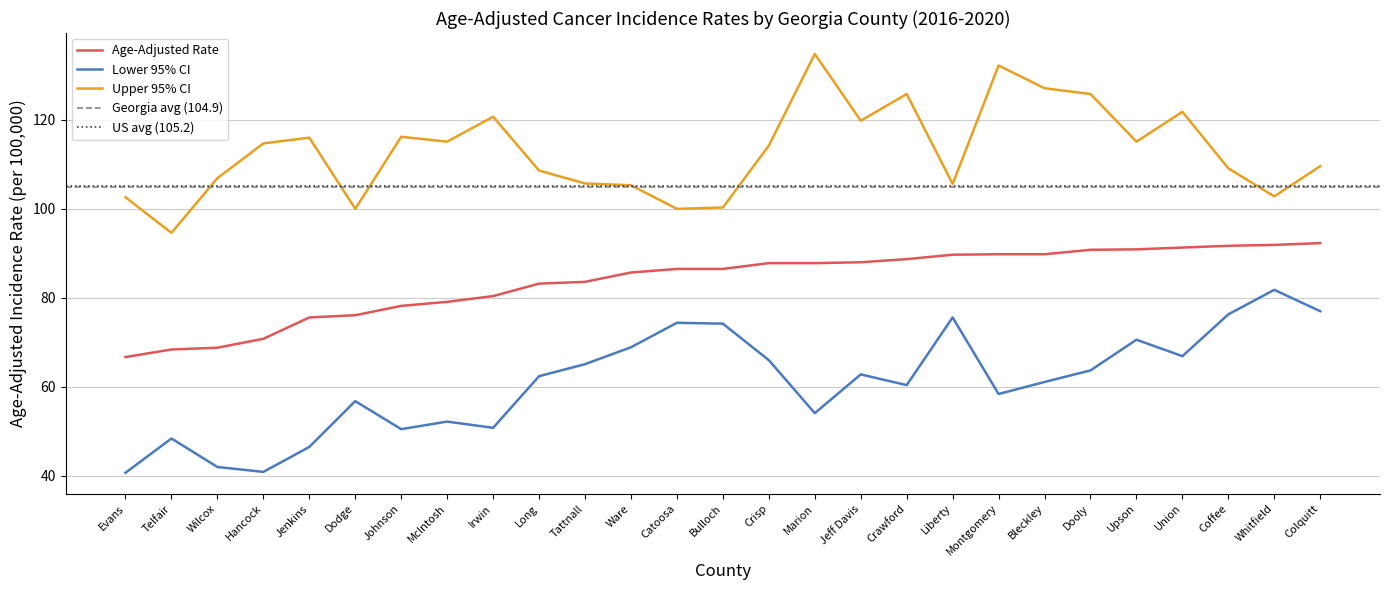

At which label is Upper 95% CI closest to 114?

Crisp